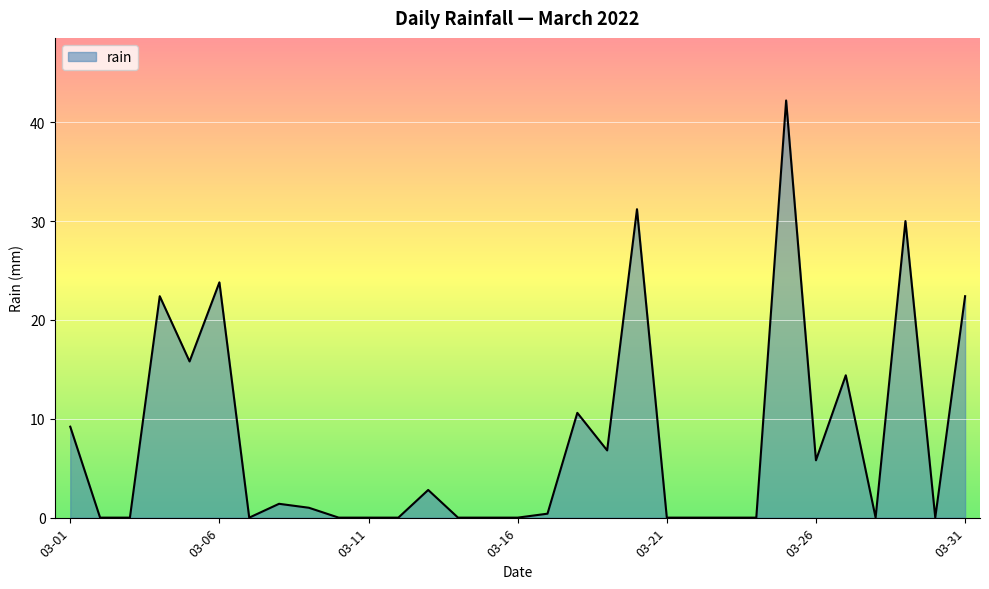

What is the greatest value displayed?

42.2